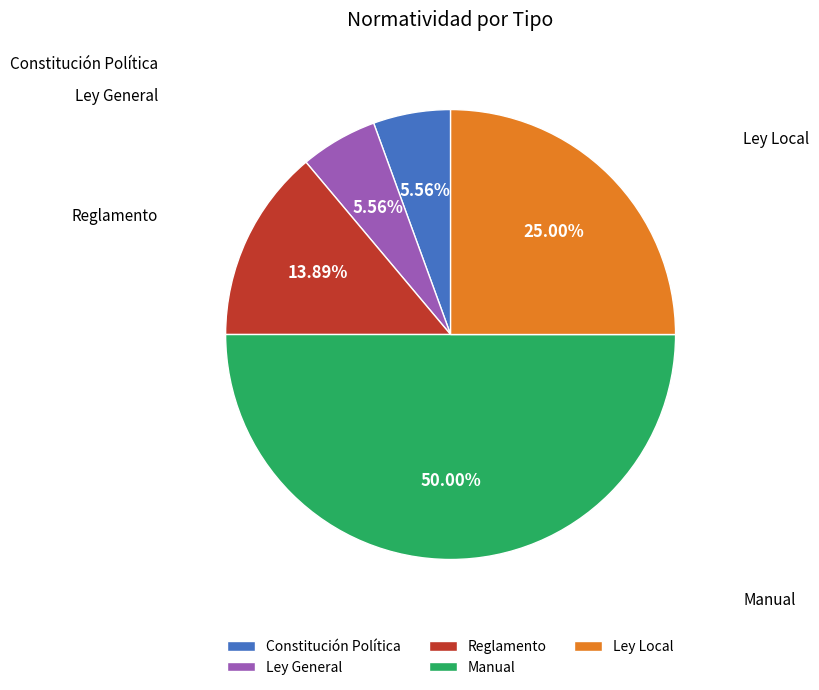

True or false: Ley Local accounts for 18% of the total.

False